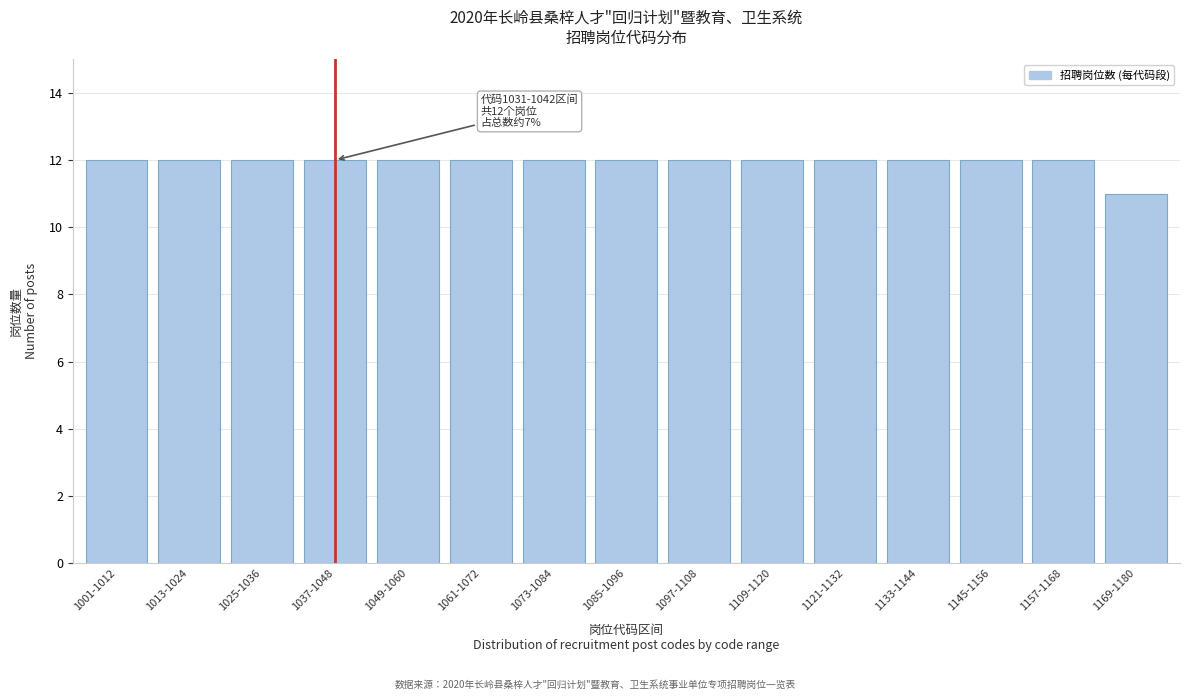

Reading right to left, list all the values displayed in this chart.

11	12	12	12	12	12	12	12	12	12	12	12	12	12	12